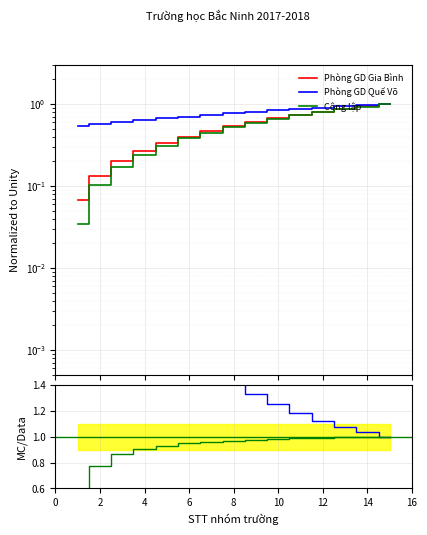

How many lines are shown in the chart?

3